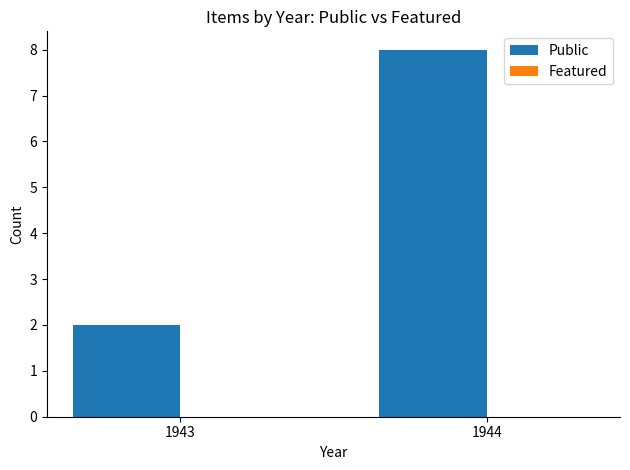

Reading right to left, list all the values displayed in this chart.

8	2